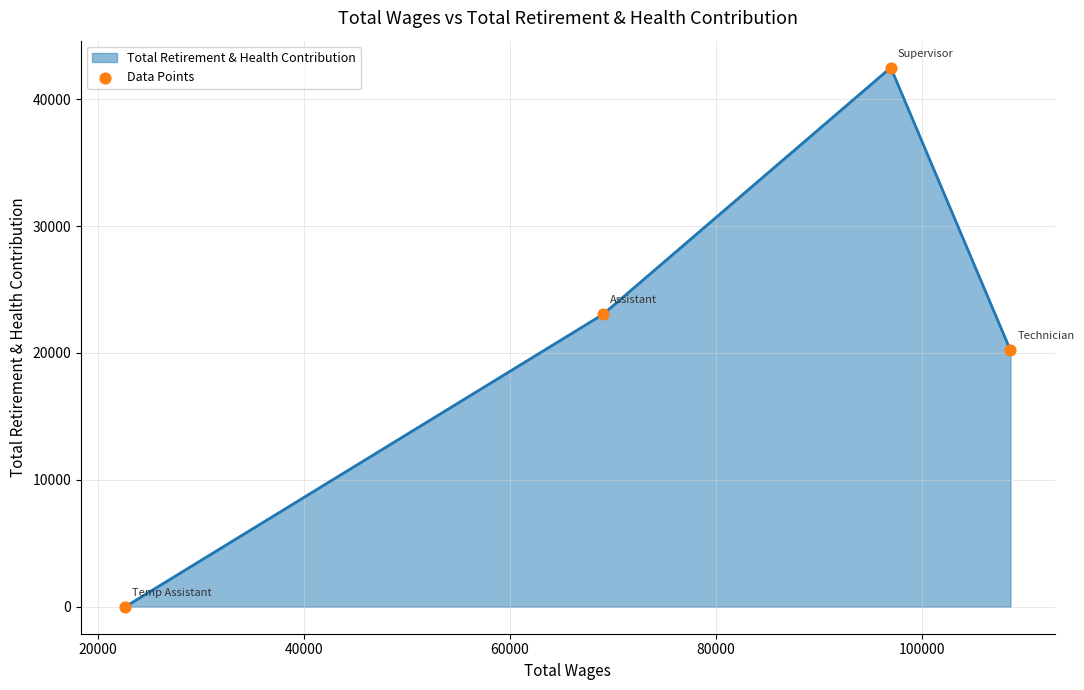

What is the average value?

21433